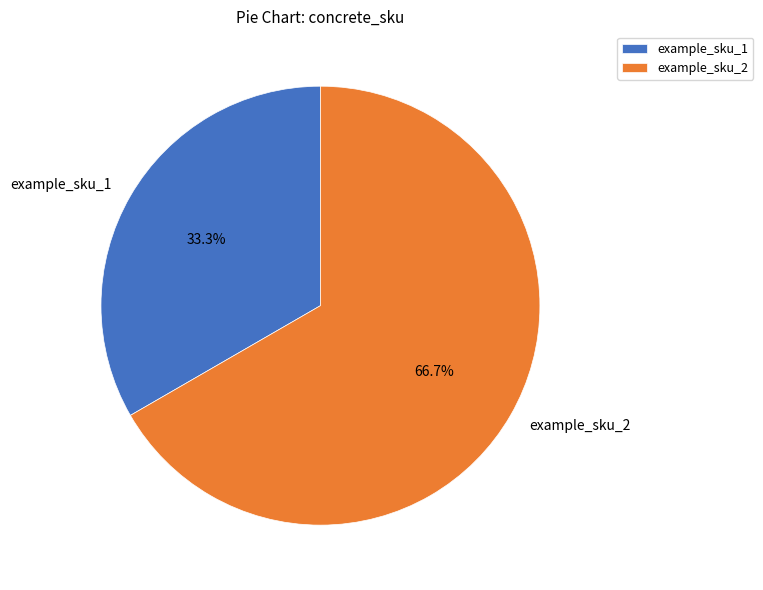

Approximately how many times larger is the value at example_sku_2 compared to example_sku_1?

2.0